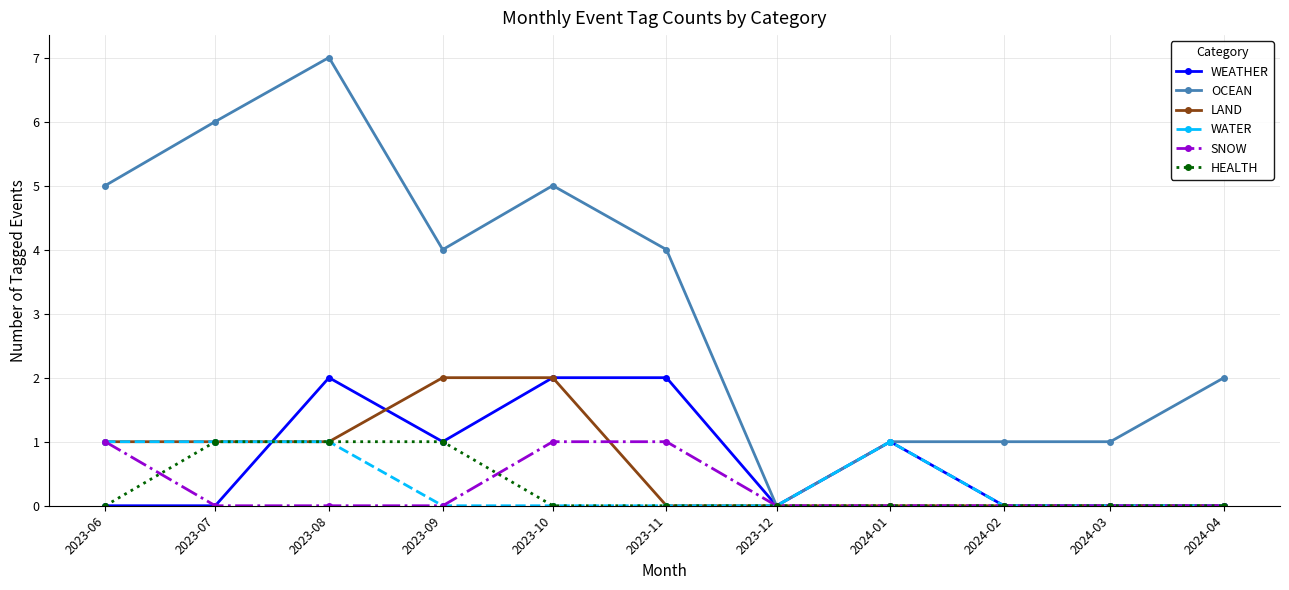

Where is the first local maximum for OCEAN?

2023-08